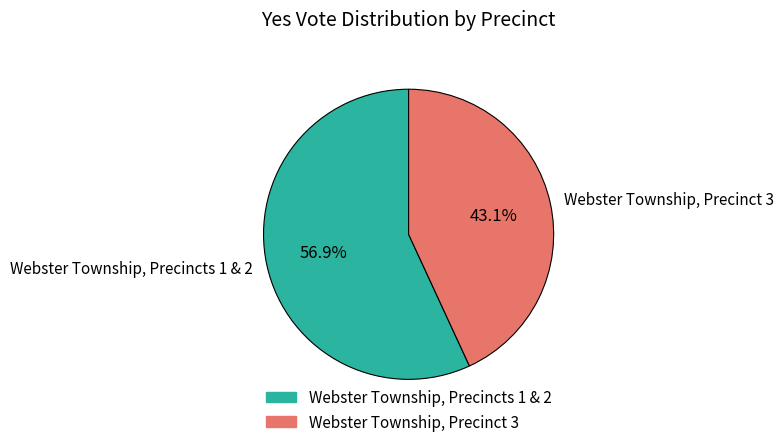

Do Webster Township, Precincts 1 & 2 and Webster Township, Precinct 3 together represent more than half of the pie?

Yes